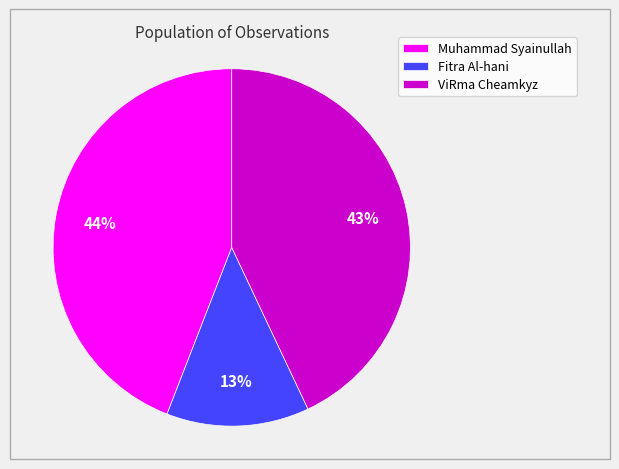

Is there a majority slice in this chart?

No